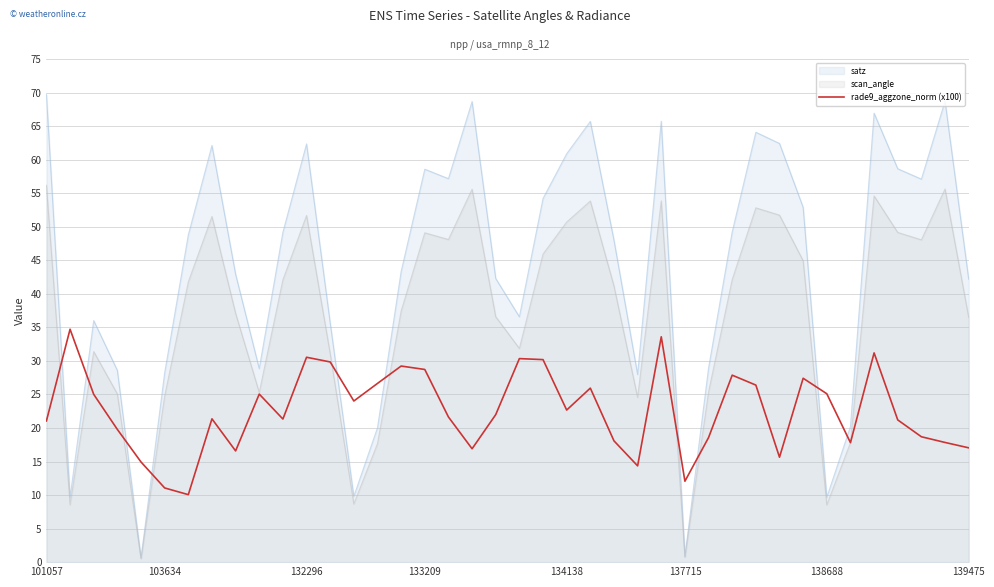

Which series has the widest spread of values?

satz